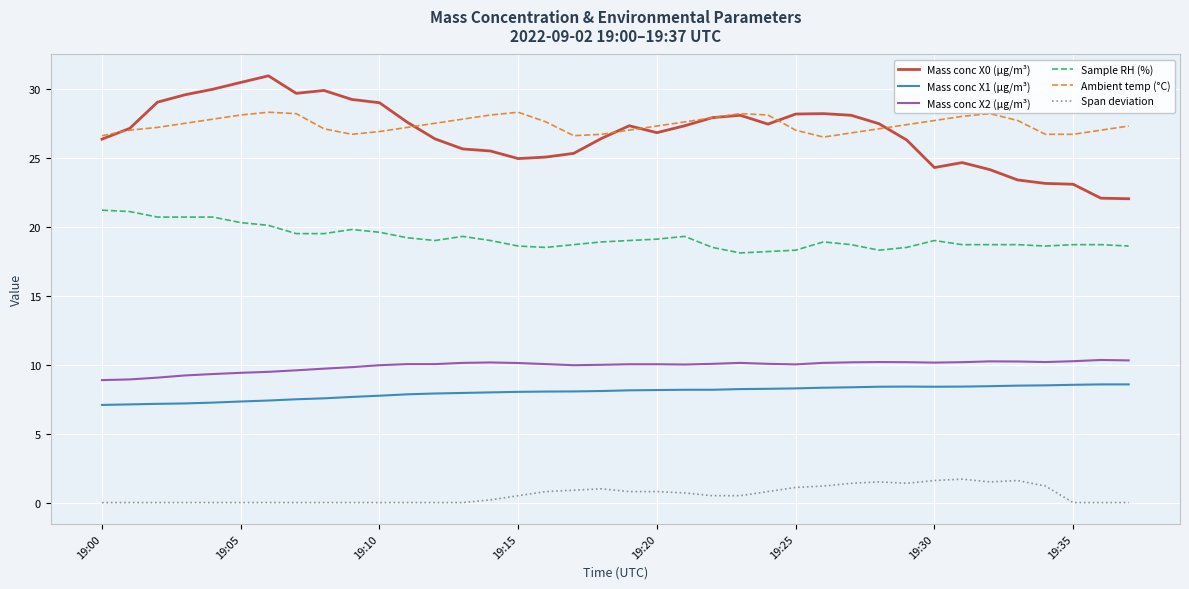

What are all the series names shown in the legend?

Mass conc X0 (μg/m³), Mass conc X1 (μg/m³), Mass conc X2 (μg/m³), Sample RH (%), Ambient temp (°C), Span deviation